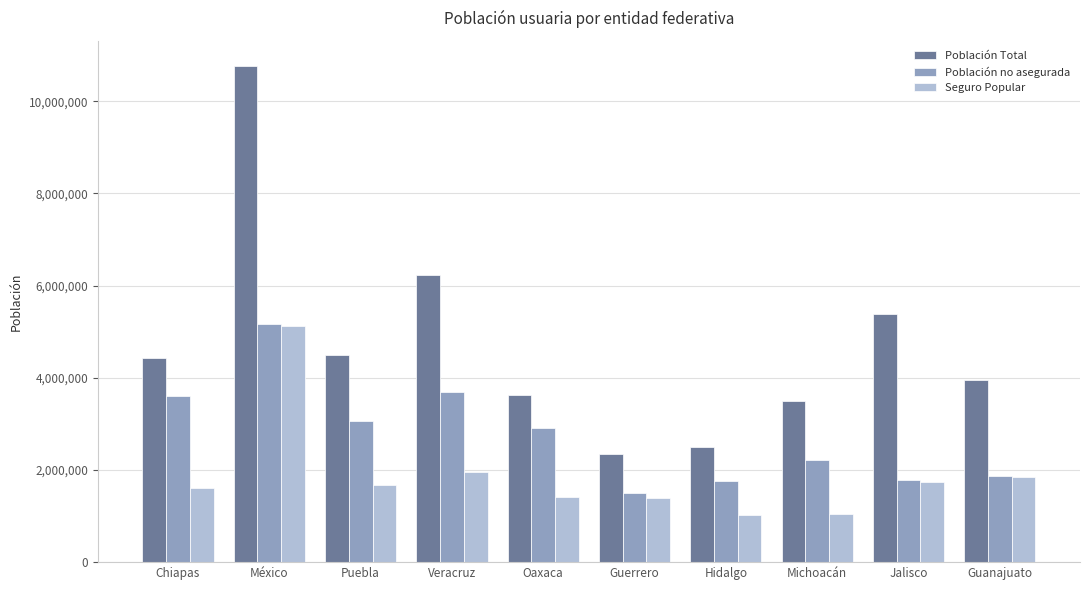

What is the difference between the highest and lowest values at México?

5654416